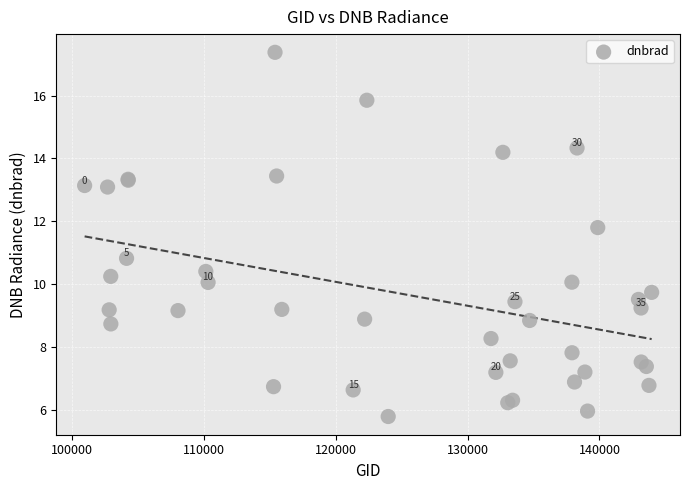

What Y value in the scatter plot is closest to 11?

10.8